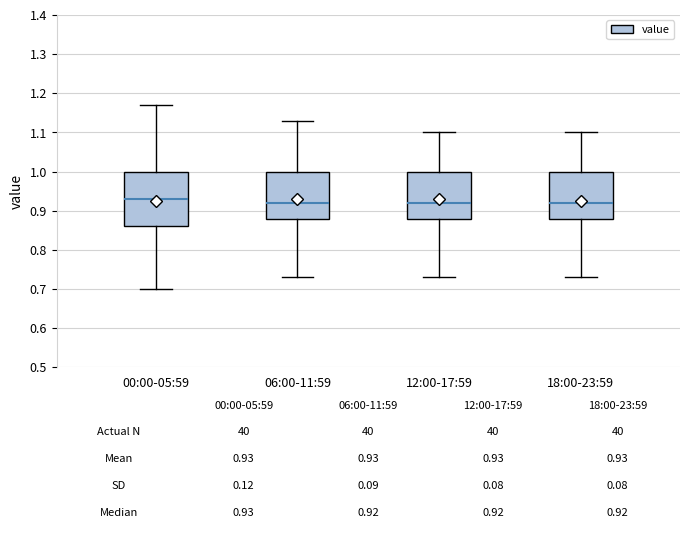

Comparing the boxes themselves (not the whiskers), which one is the tallest?

00:00-05:59